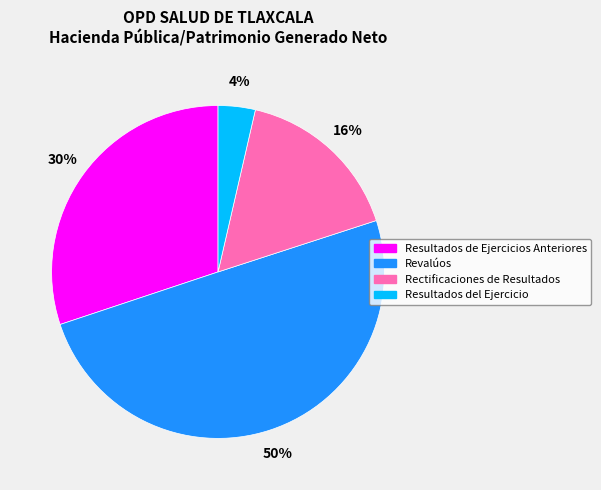

The Revalúos slice represents 55% of the pie. True or false?

False